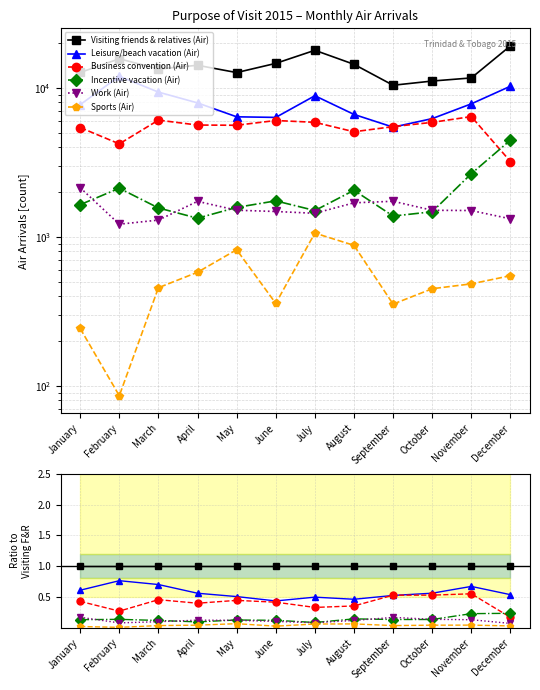

True or false: Leisure/beach vacation (Air) has a value of 0.2 at January.

False